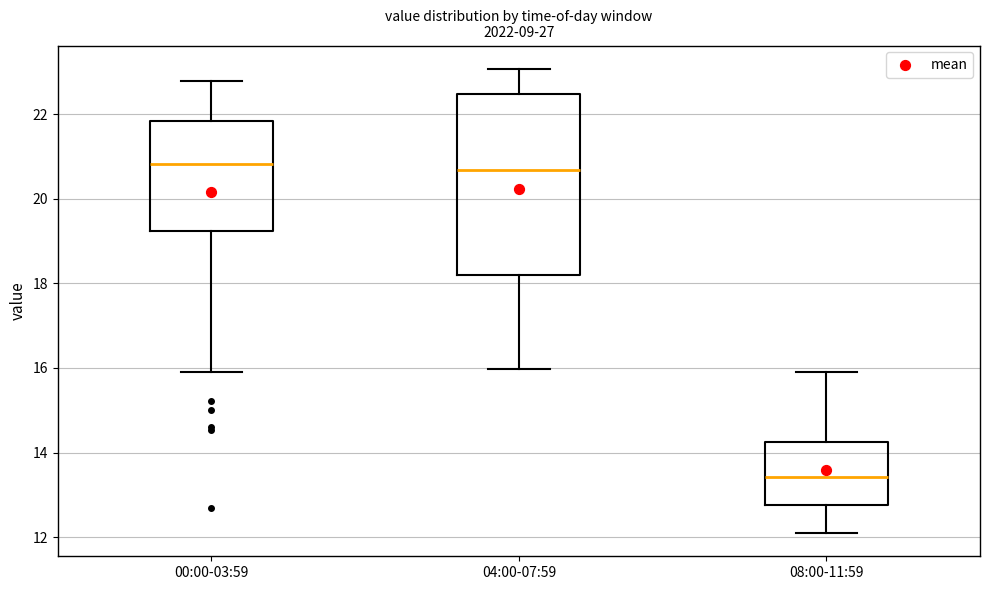

Which box is the tallest, from its lower edge to its upper edge?

04:00-07:59